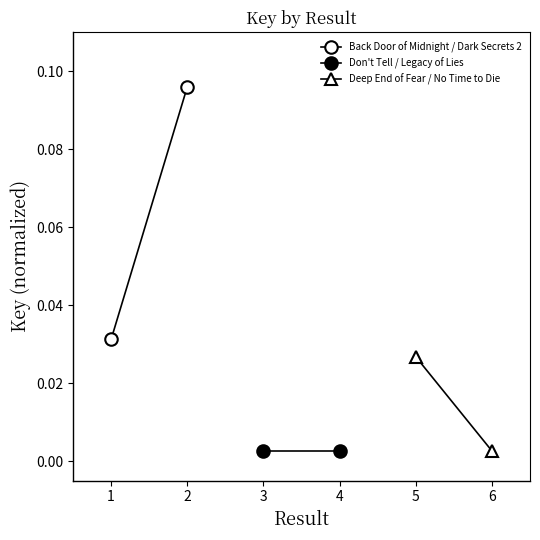

Between 2 and 1, which is larger?

2